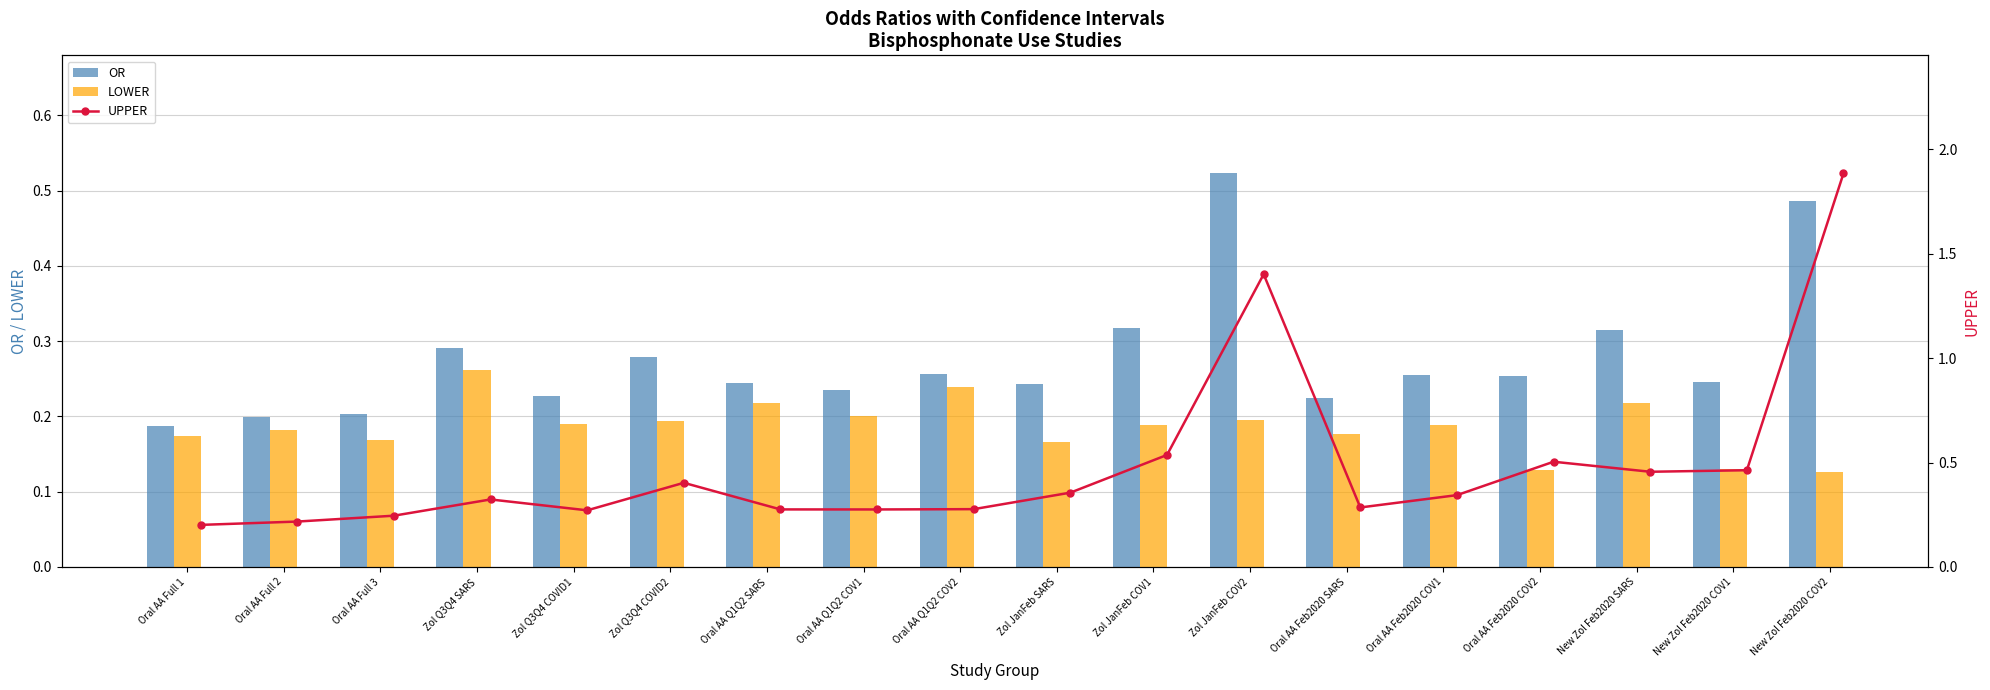

True or false: LOWER has a value of 0.3 at Oral AA Q1Q2 COV2.

False